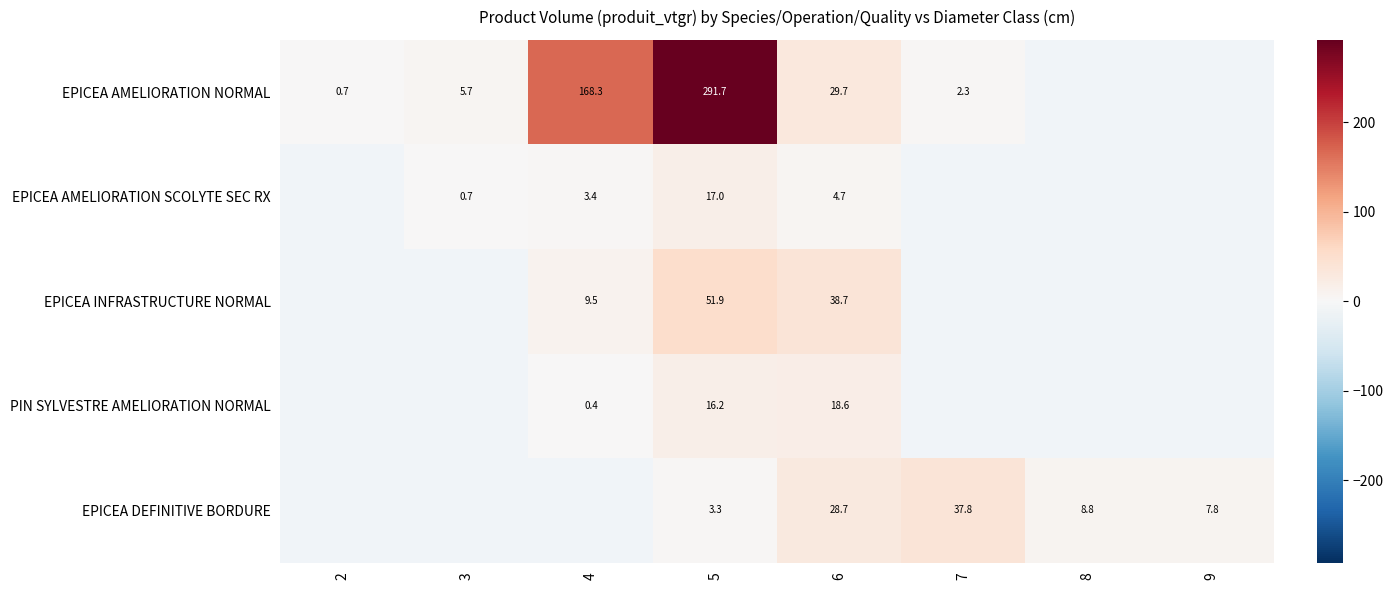

How many positive values does the EPICEA AMELIORATION SCOLYTE SEC RX series have?

4